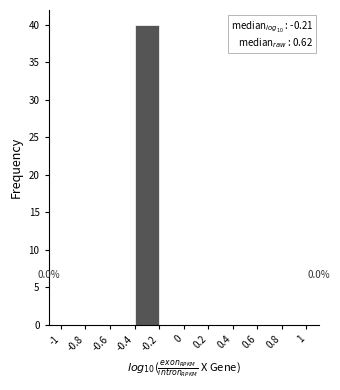

Which range on the x-axis has the tallest bar?

-0.4 to -0.2